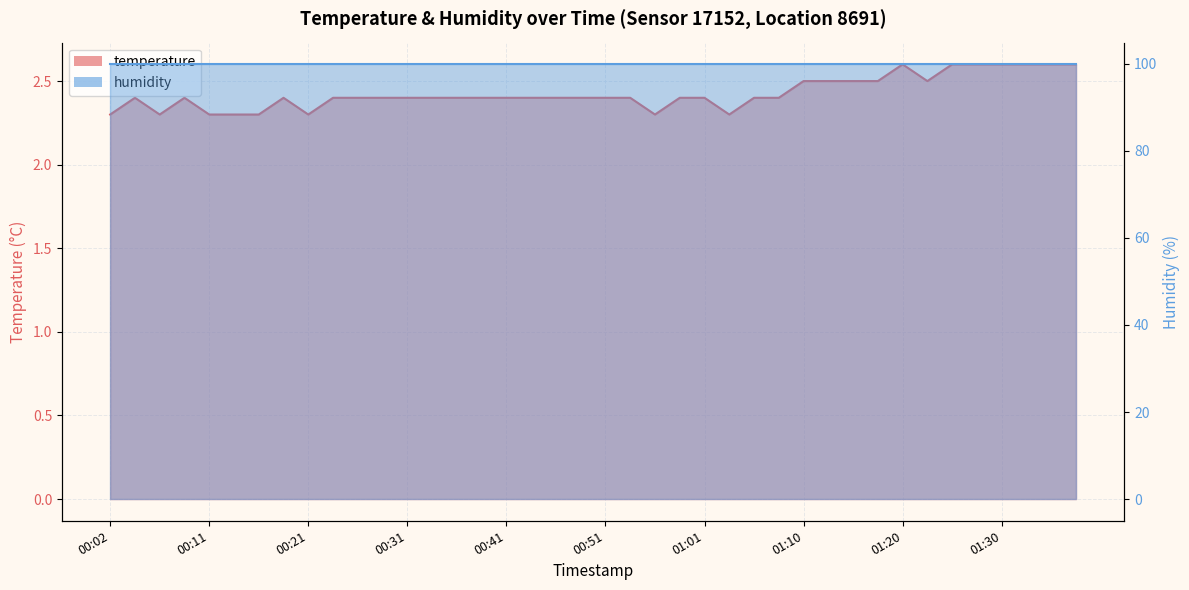

True or false: there are more than 1 points higher than both neighbors.

True